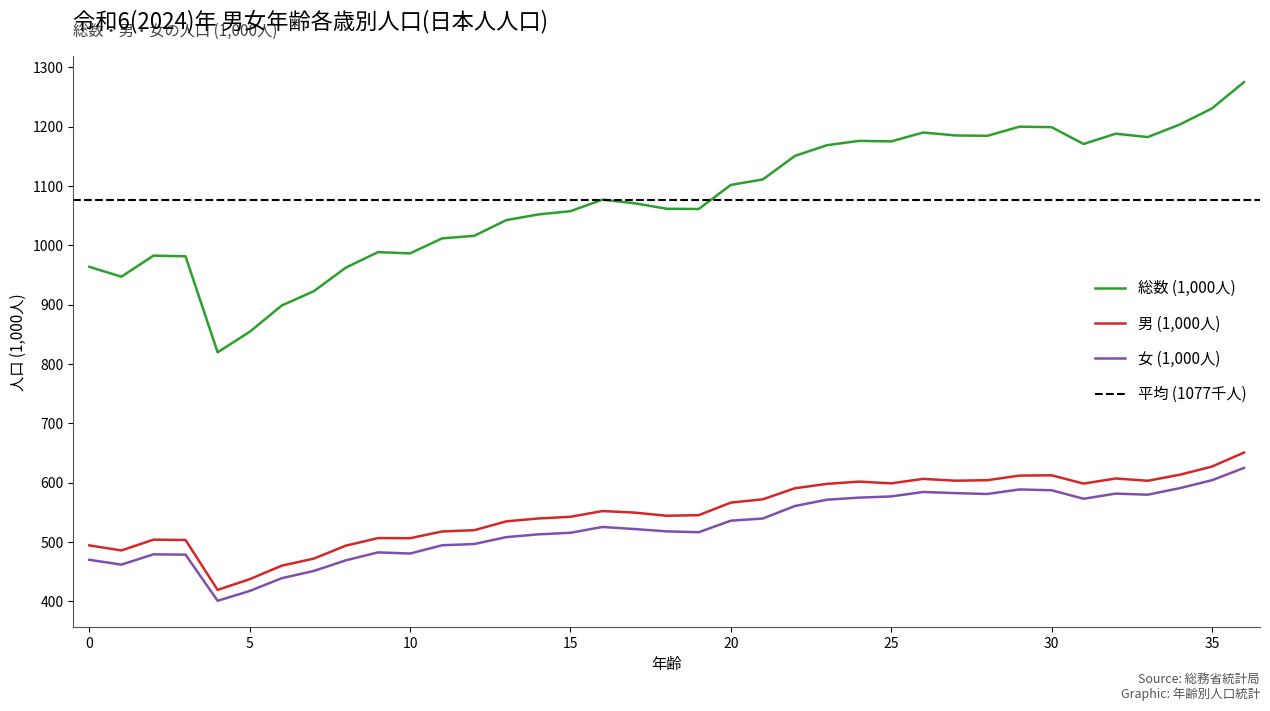

The value of 男 (1,000人) at 35 is 626.9. True or false?

True